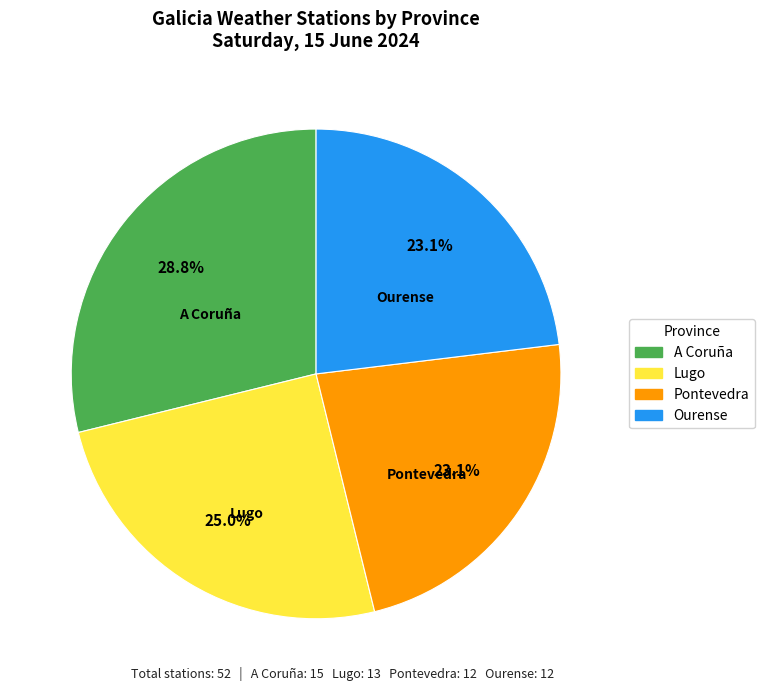

Which has a higher value, A Coruña or Lugo?

A Coruña